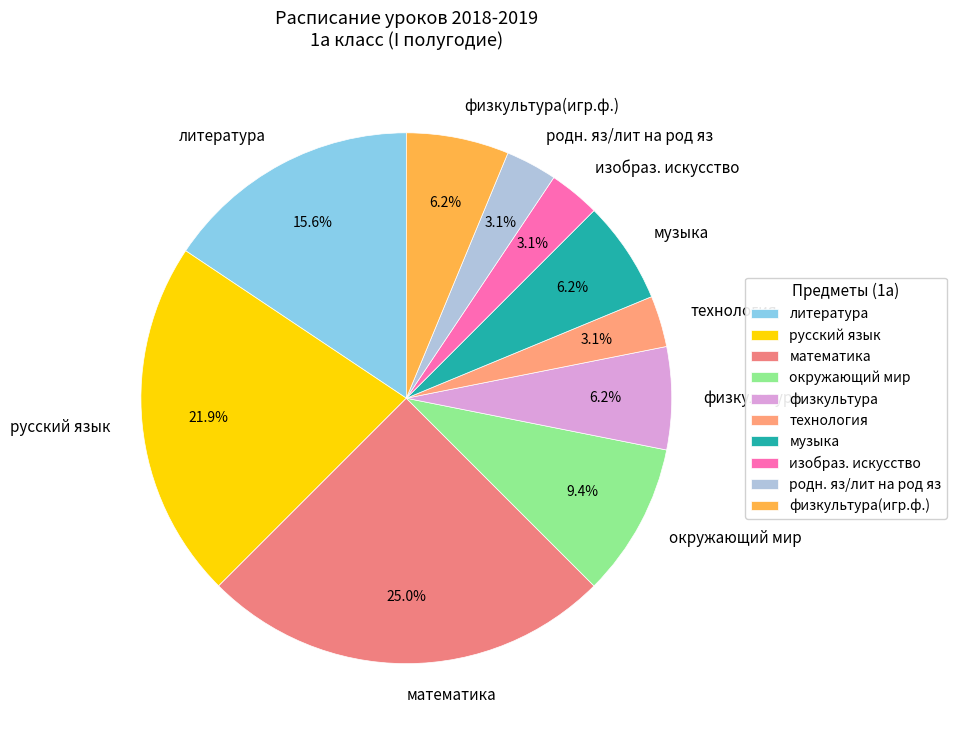

Count the number of slices in the pie.

10